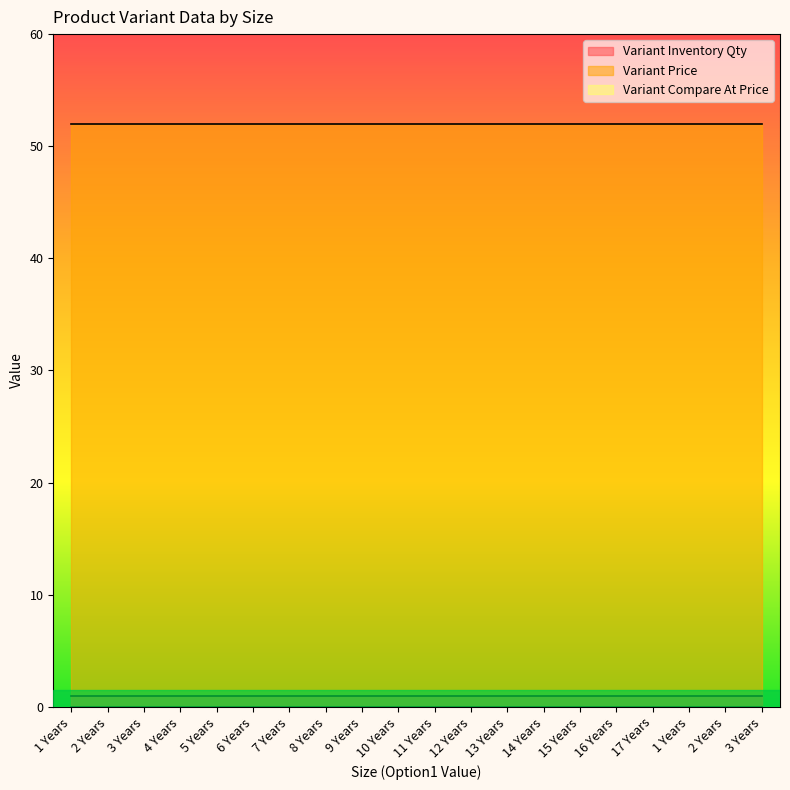

How many lines are shown in the chart?

3